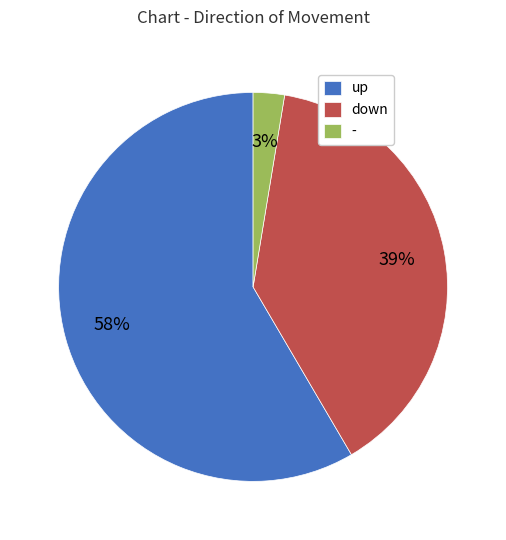

Rank the categories by value from lowest to highest.

-, down, up